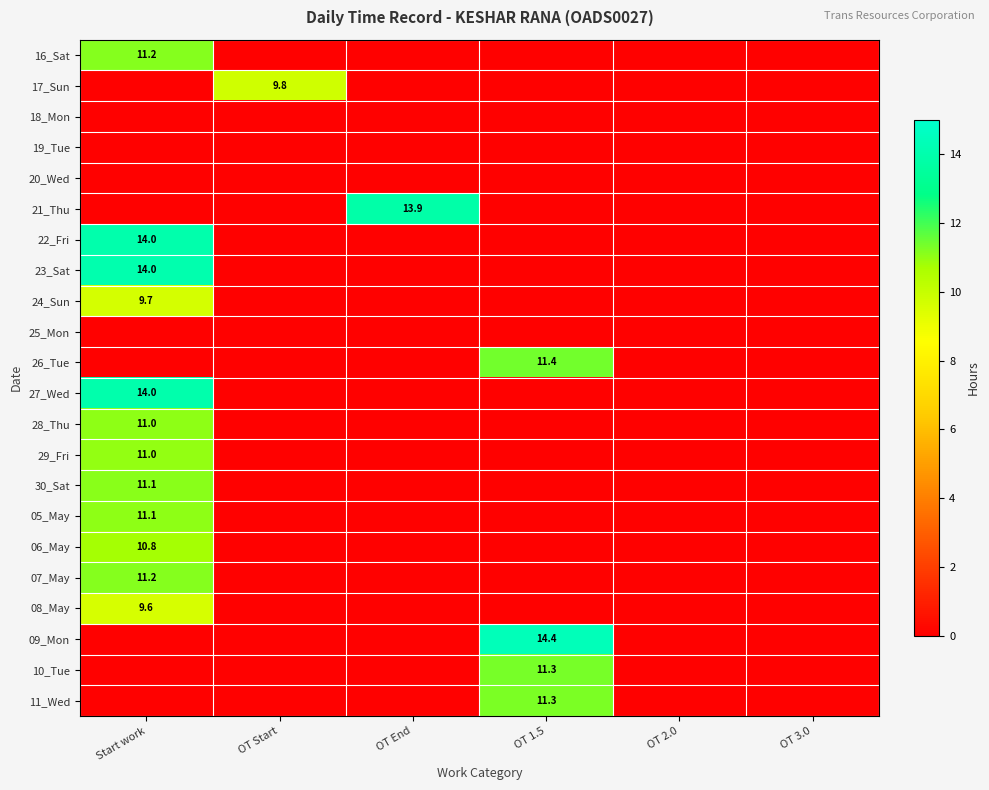

Is it true that 29_Fri equals 11.0 at Start work?

True